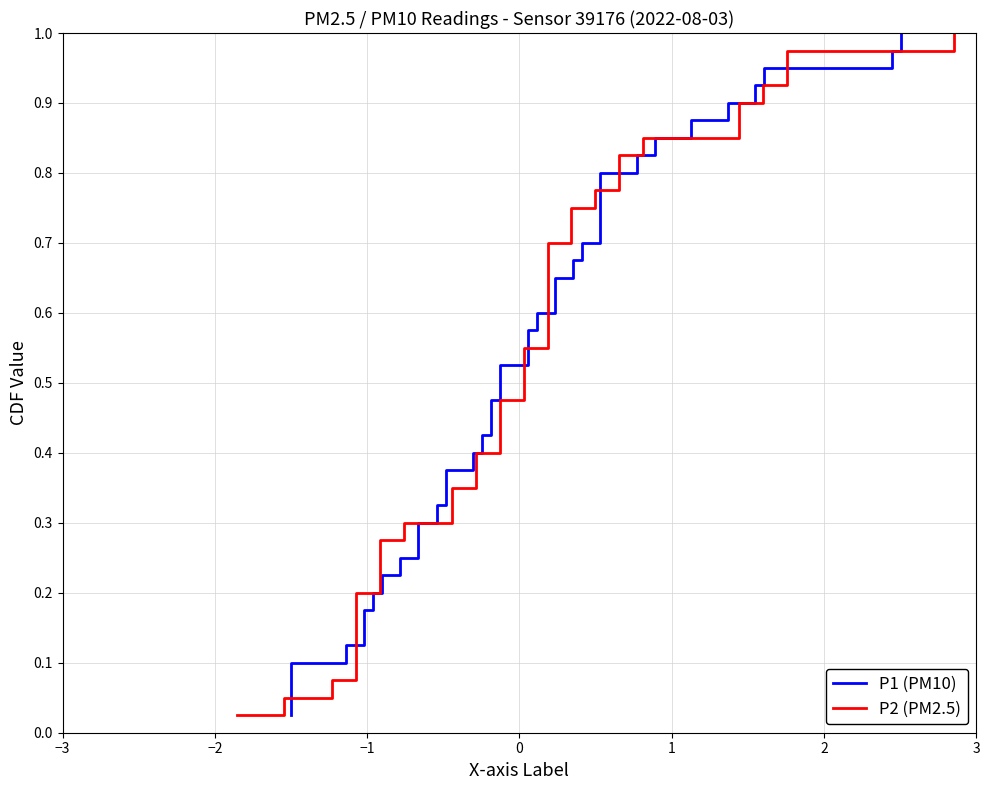

Reading left to right, list all the values displayed in this chart.

P1 (PM10): 0.0	0.1	0.1	0.1	0.1	0.1	0.2	0.2	0.2	0.2	0.3	0.3	0.3	0.3	0.4	0.4	0.4	0.5	0.5	0.5	0.5	0.6	0.6	0.6	0.6	0.7	0.7	0.7	0.7	0.8	0.8	0.8	0.8	0.8	0.9	0.9	0.9	0.9	1.0	1.0
P2 (PM2.5): 0.0	0.1	0.1	0.1	0.1	0.1	0.2	0.2	0.2	0.2	0.3	0.3	0.3	0.3	0.4	0.4	0.4	0.5	0.5	0.5	0.5	0.6	0.6	0.6	0.6	0.7	0.7	0.7	0.7	0.8	0.8	0.8	0.8	0.8	0.9	0.9	0.9	0.9	1.0	1.0